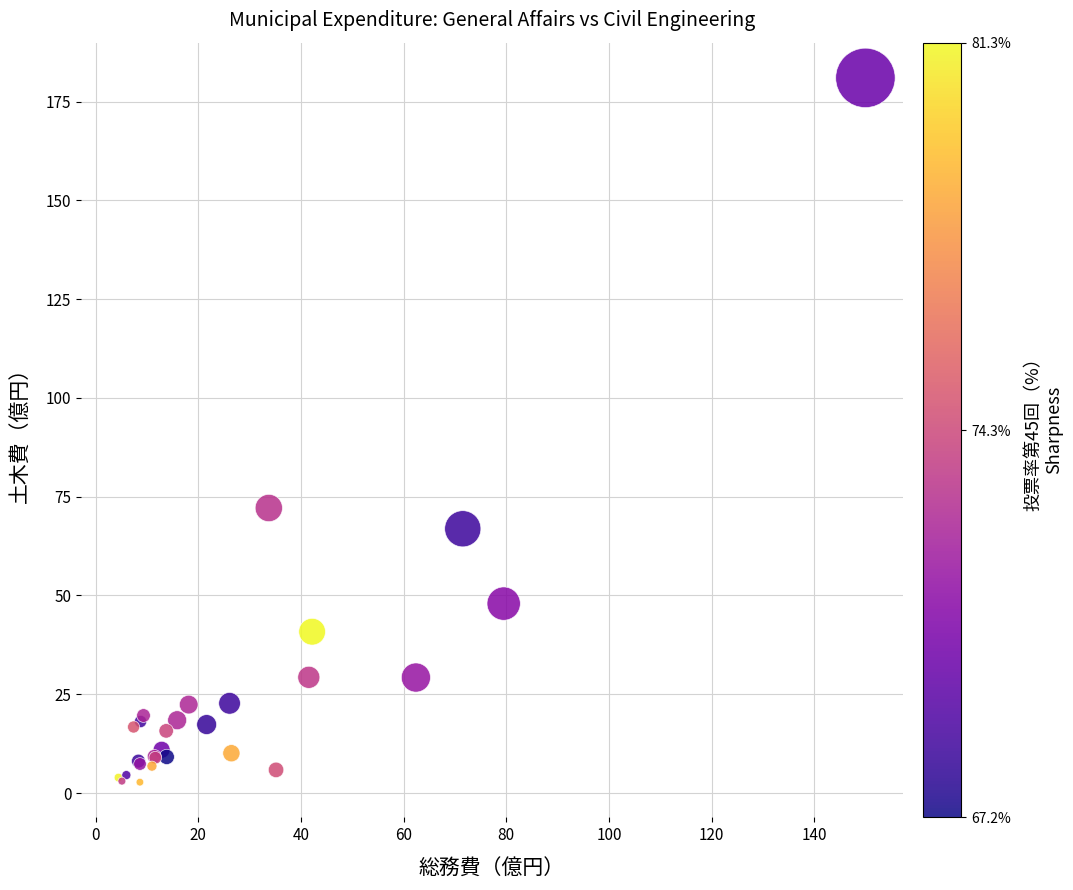

What Y value in the scatter plot is closest to 91?

72.1